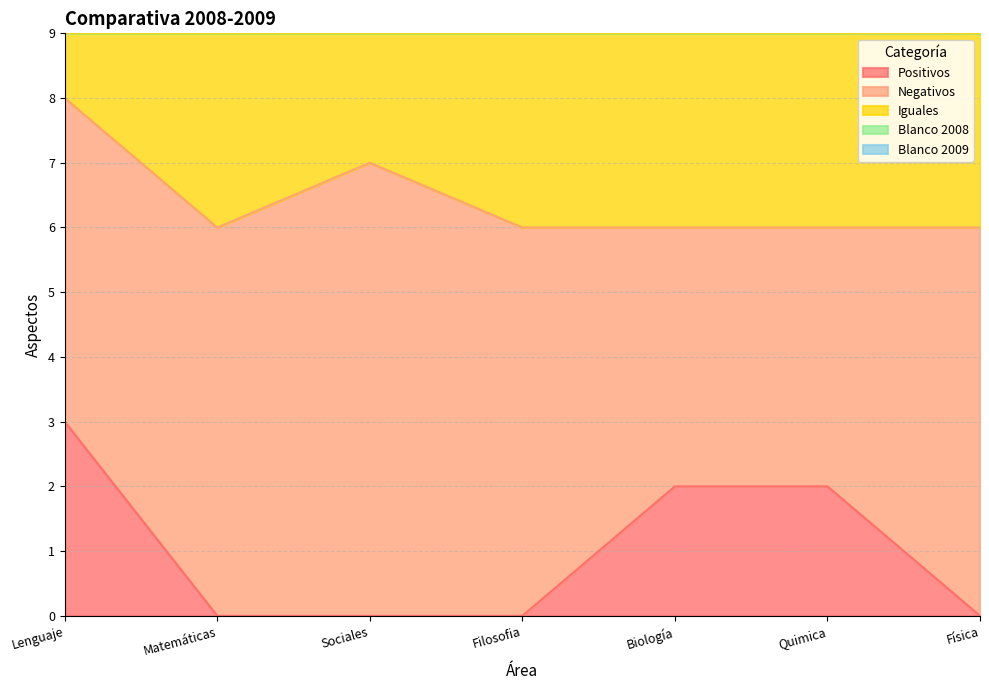

What position from the left is Biología?

5